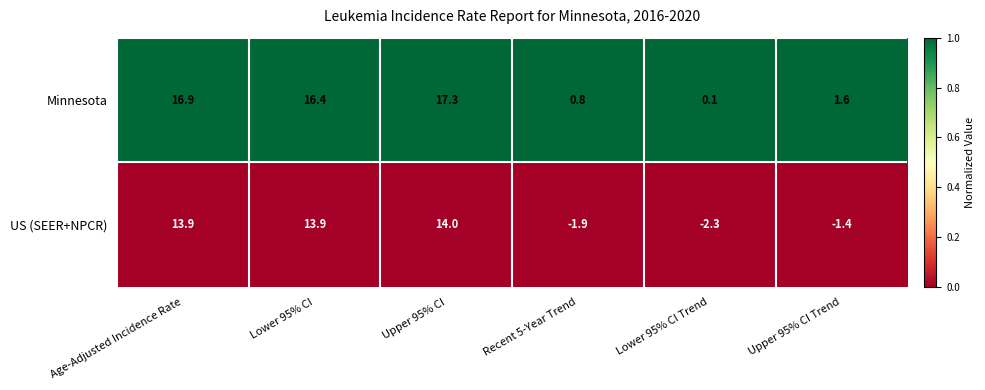

Which series changed the most between Lower 95% CI Trend and Upper 95% CI Trend?

Minnesota